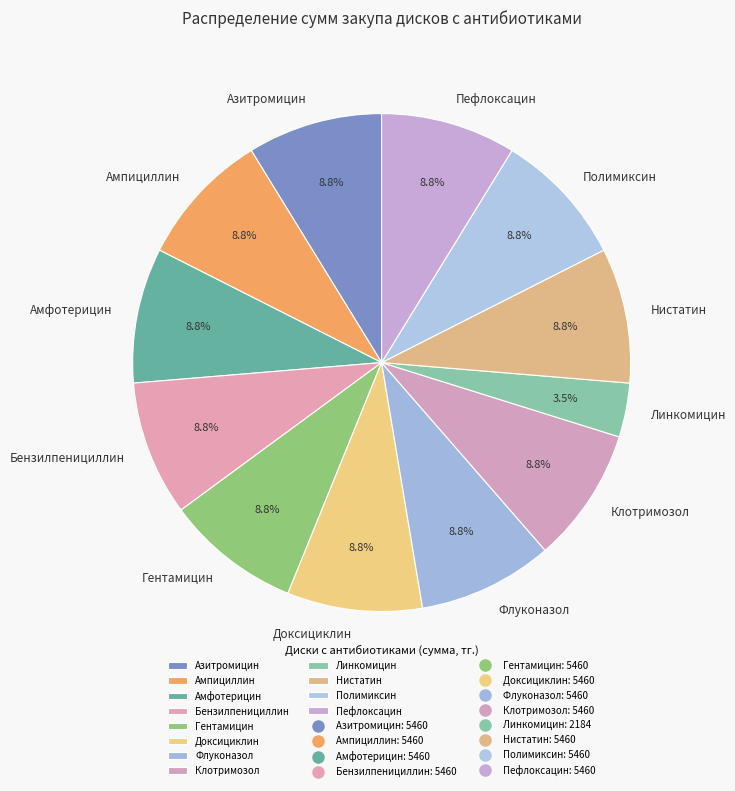

How many slices are in this pie chart?

12